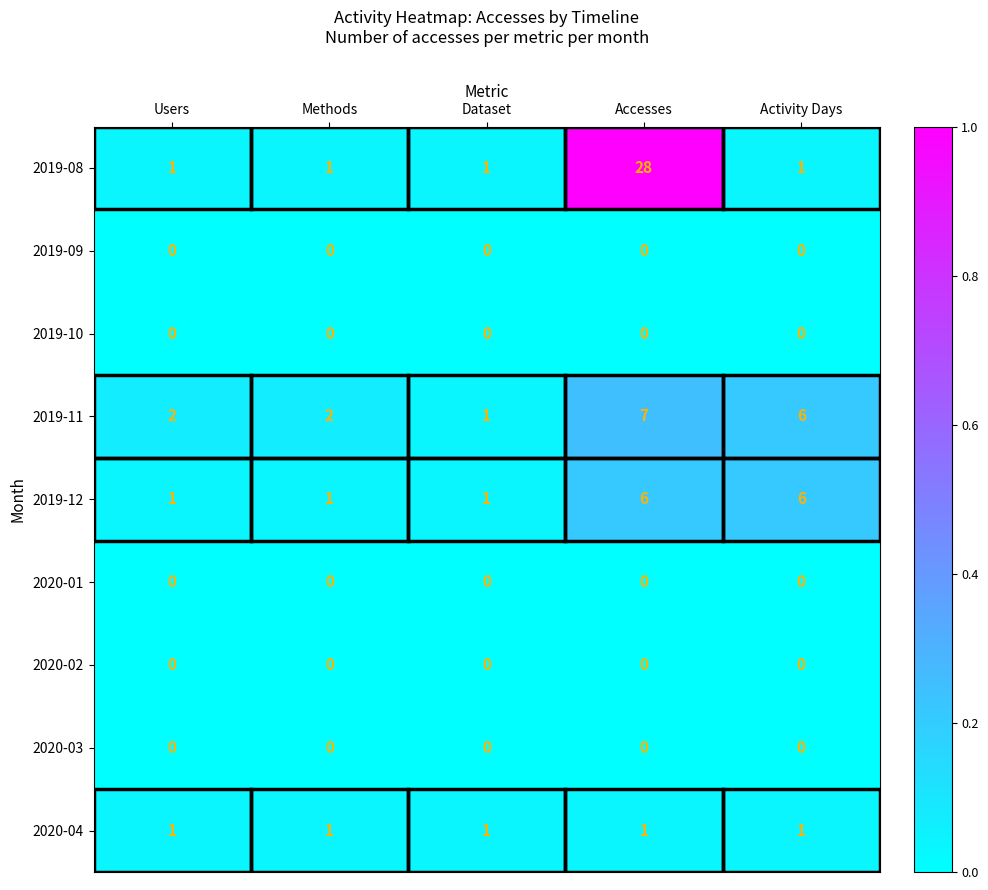

At which category does the chart reach its peak across all series?

Accesses